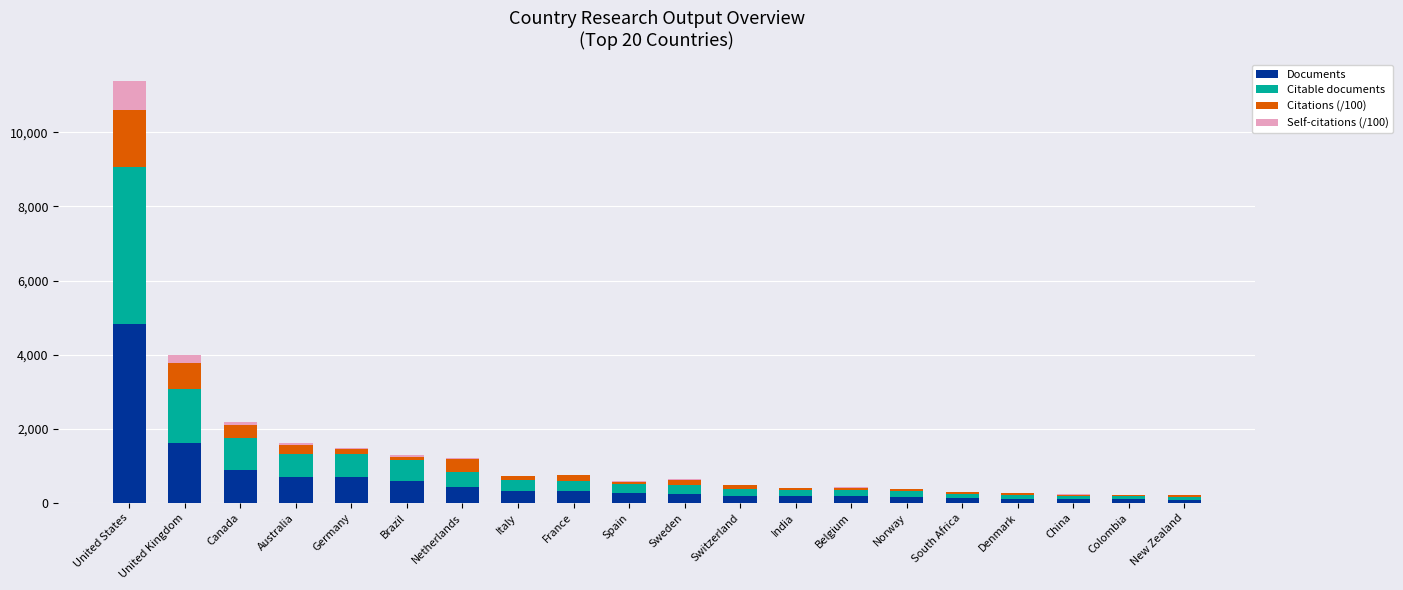

Which category has the highest value in the Documents series?

United States